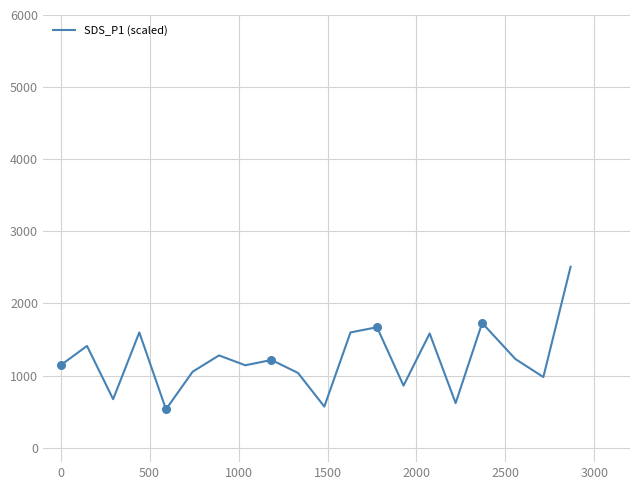

What is the smallest value displayed?

532.5